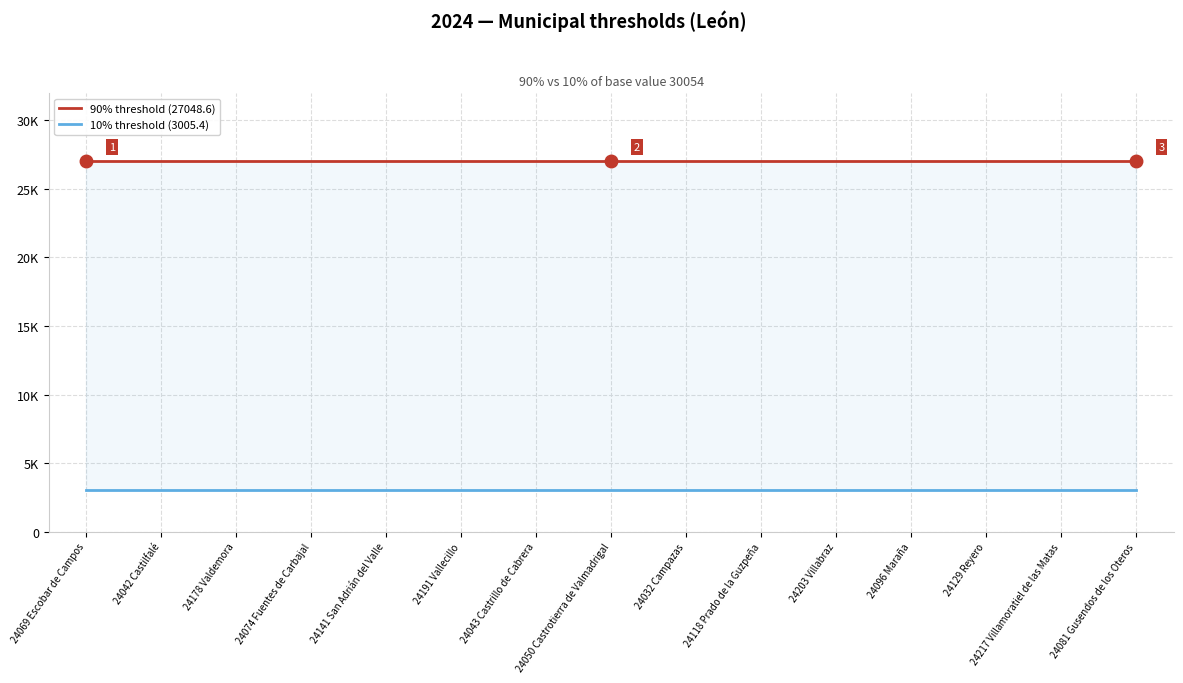

The 10% threshold (3005.4) series shows 1404.0 at 24096 Maraña. True or false?

False